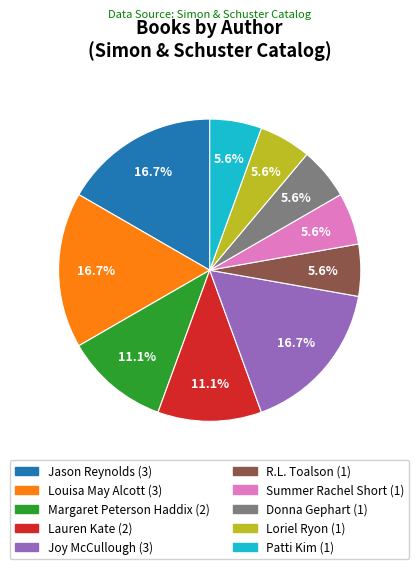

Is there a majority slice in this chart?

No